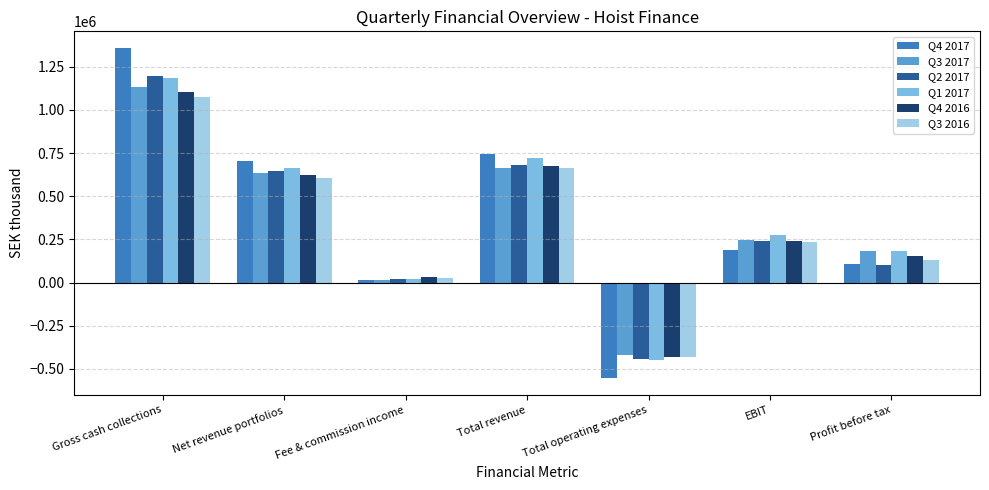

The Q4 2016 series shows 672238.1 at Total revenue. True or false?

True